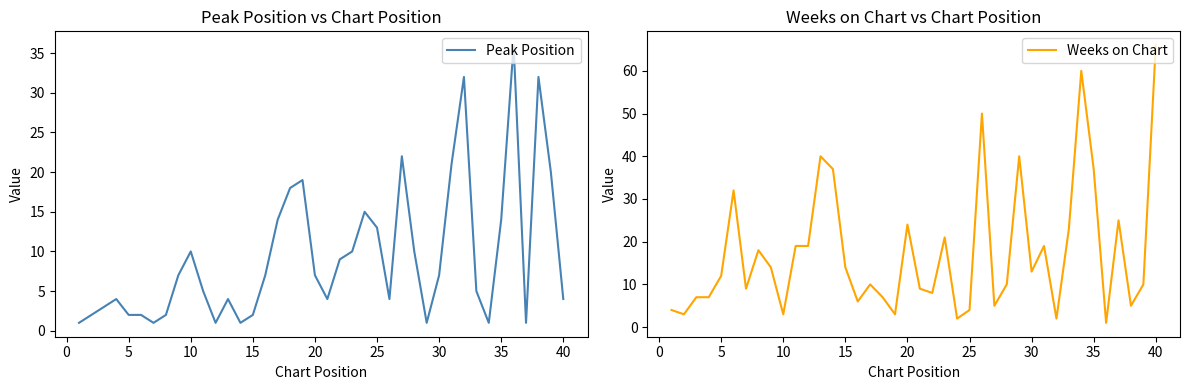

The value of Weeks on Chart at 37 is 3. True or false?

False